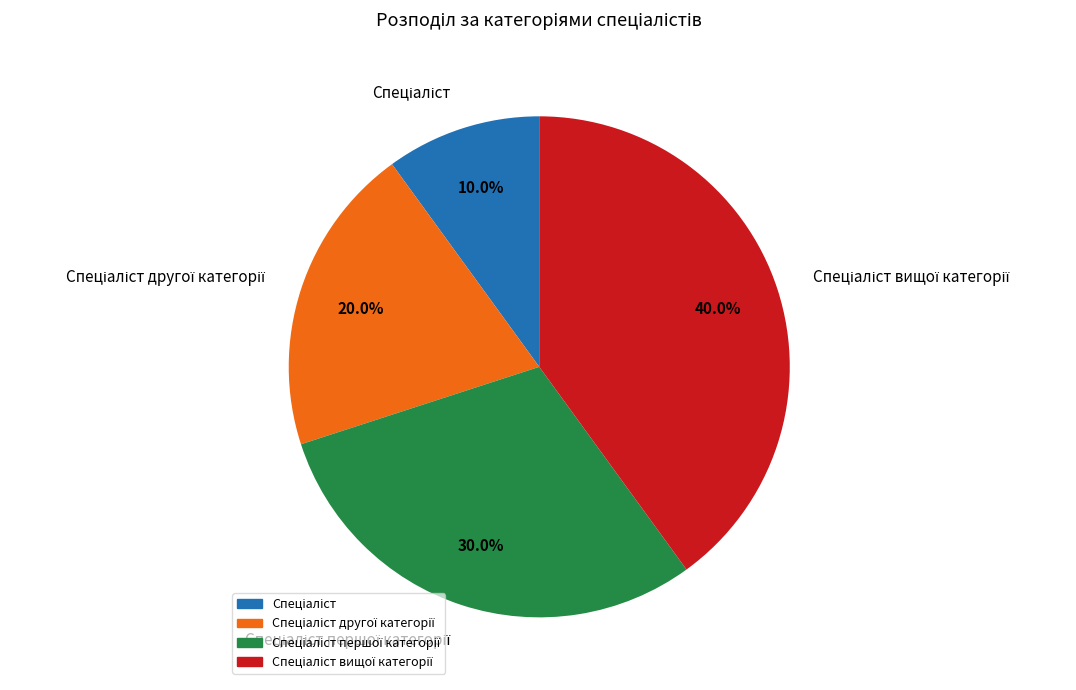

Is there a majority slice in this chart?

No